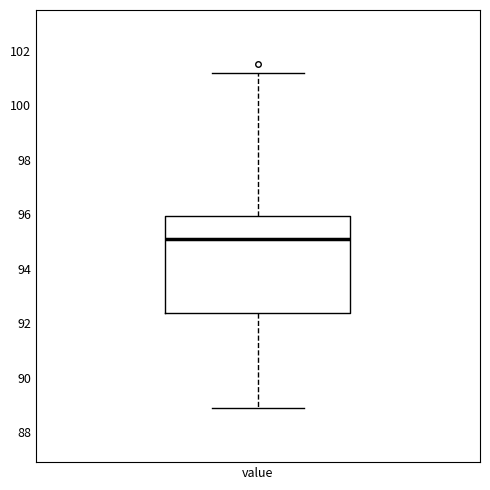

Transcribe this box plot: give where the median line is, the range the box spans, and where the two whiskers end, as read against the y-axis. The values are not printed on the chart, so give them approximately, as read against the axis.

median 95.2, box 92.4 to 96.0, whiskers 89.0 to 101.2